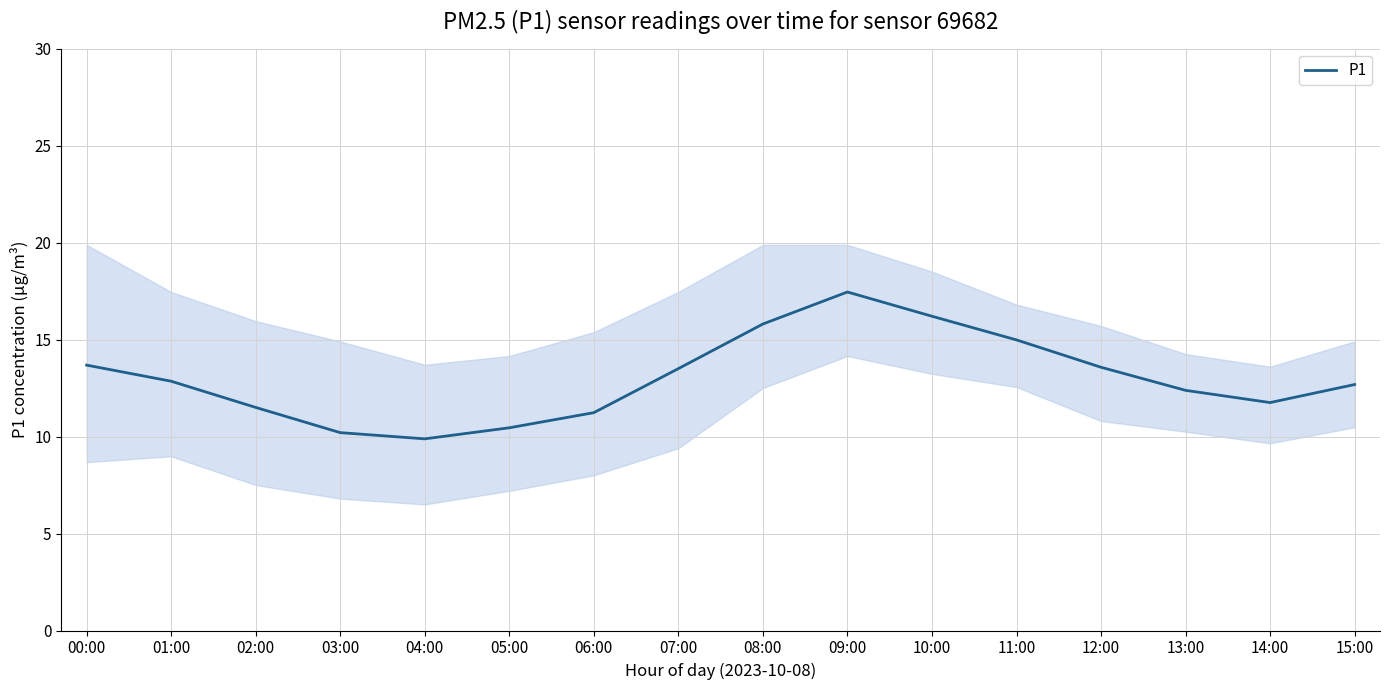

What is the difference between the values at 09:00 and 15:00?

4.8